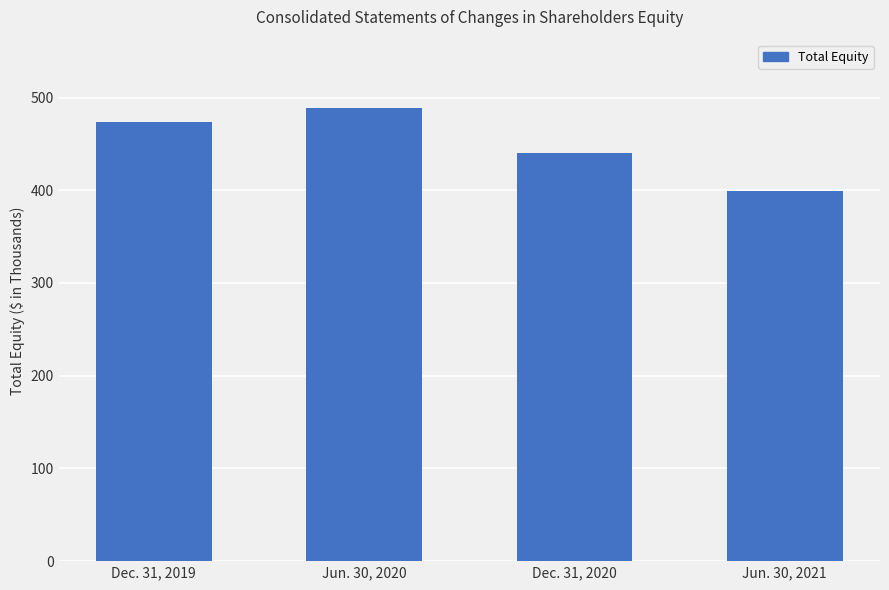

Are the bars horizontal?

No